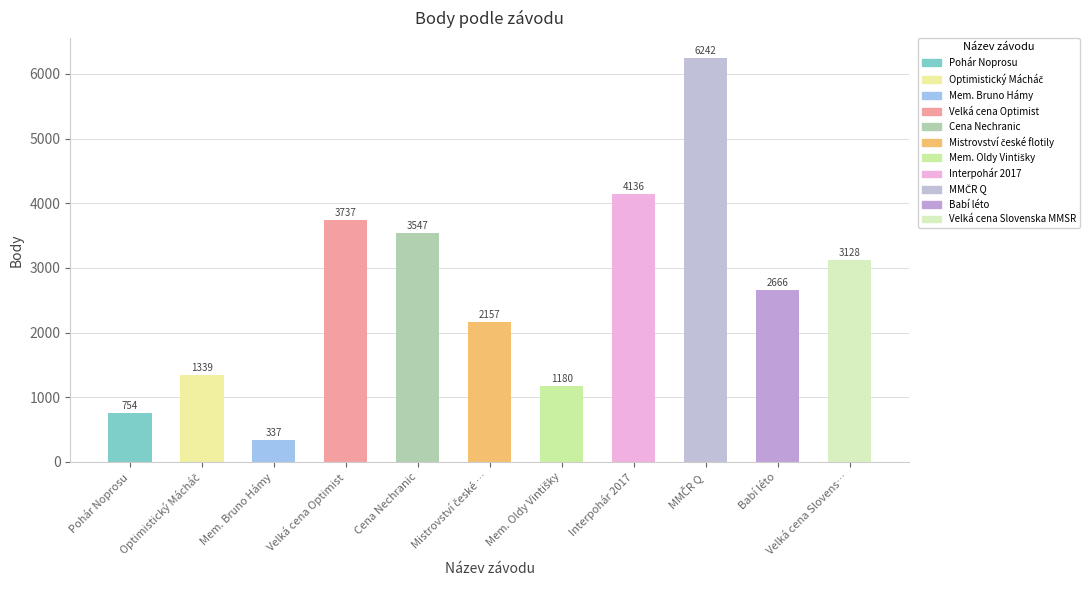

How many series are shown in this chart?

1